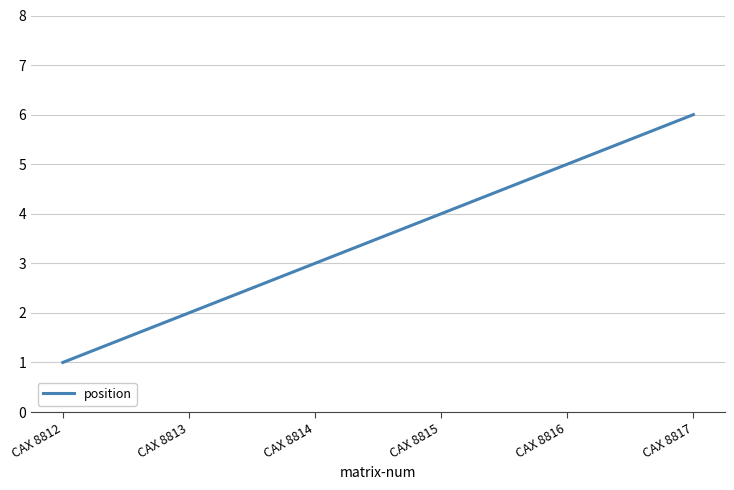

The chart shows a value of 4 at CAX 8815. True or false?

True